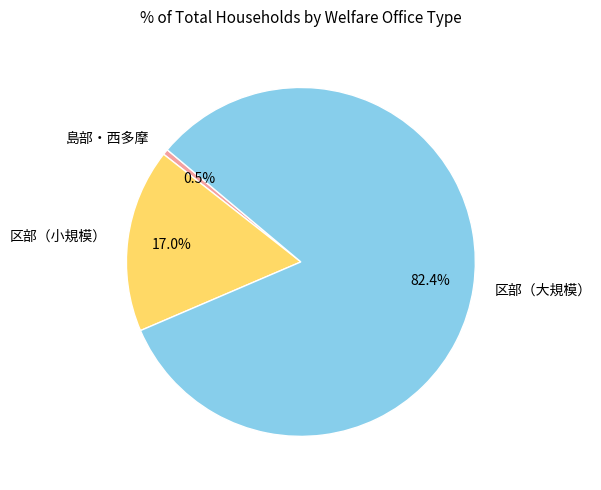

Count the number of slices in the pie.

3